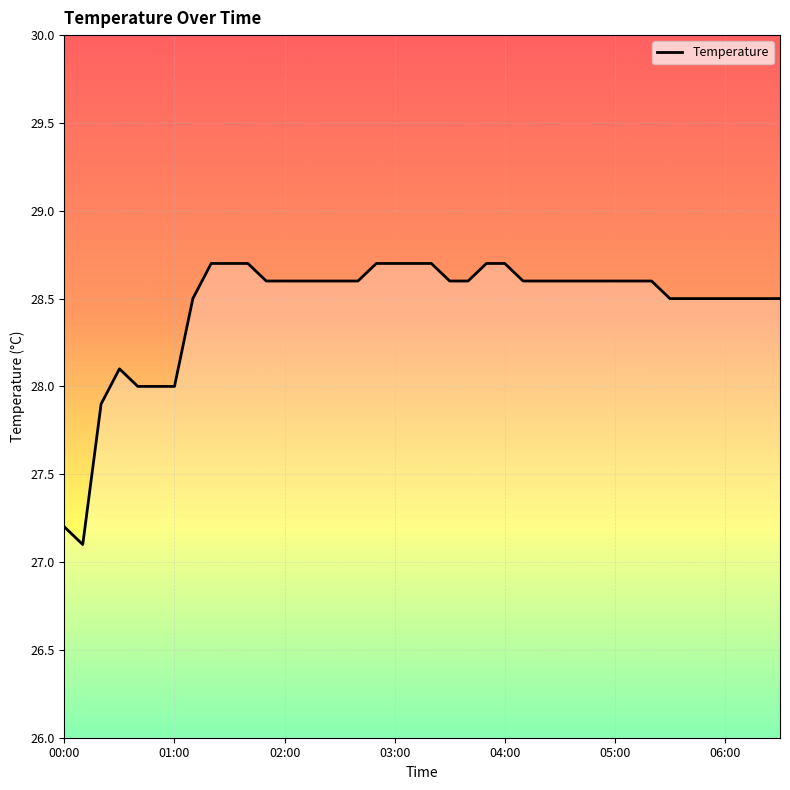

What is the greatest value displayed?

28.7